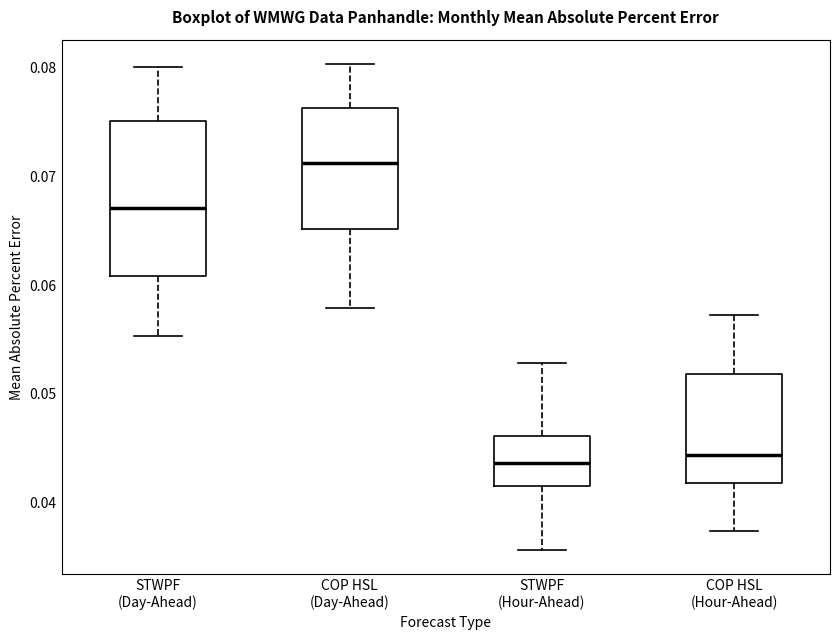

Reading left to right, transcribe this box plot: for each box, give where its median line is, the range the box spans, and where its two whiskers end, as read against the y-axis. The values are not printed on the chart, so give them approximately, as read against the axis.

STWPF (Day-Ahead): median 0.067, box 0.061 to 0.075, whiskers 0.055 to 0.080
COP HSL (Day-Ahead): median 0.071, box 0.065 to 0.076, whiskers 0.058 to 0.080
STWPF (Hour-Ahead): median 0.044, box 0.042 to 0.046, whiskers 0.036 to 0.053
COP HSL (Hour-Ahead): median 0.044, box 0.042 to 0.052, whiskers 0.037 to 0.057